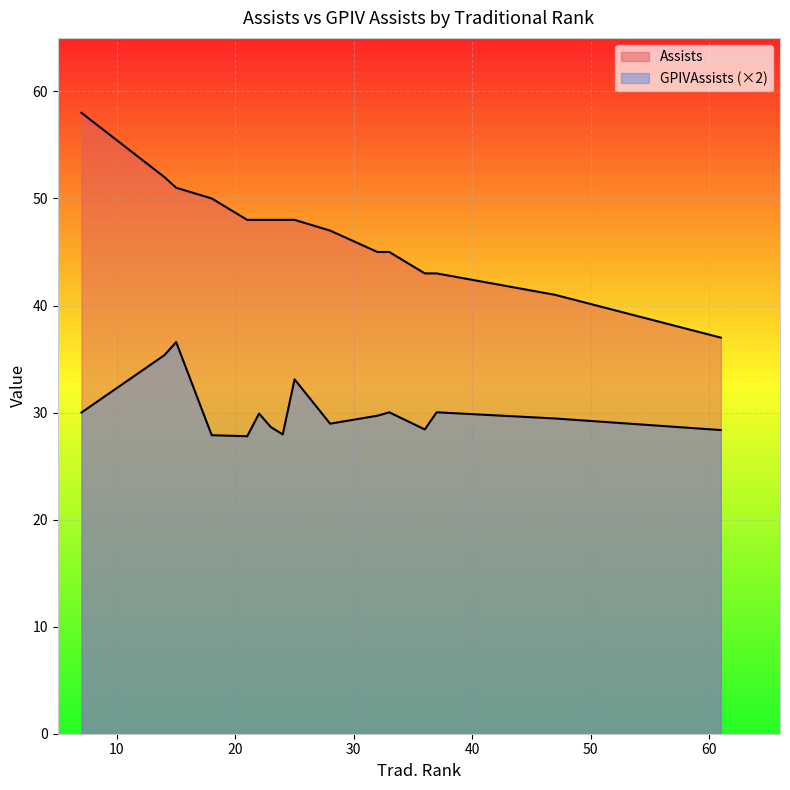

What is the lowest value of the Assists series?

37.0